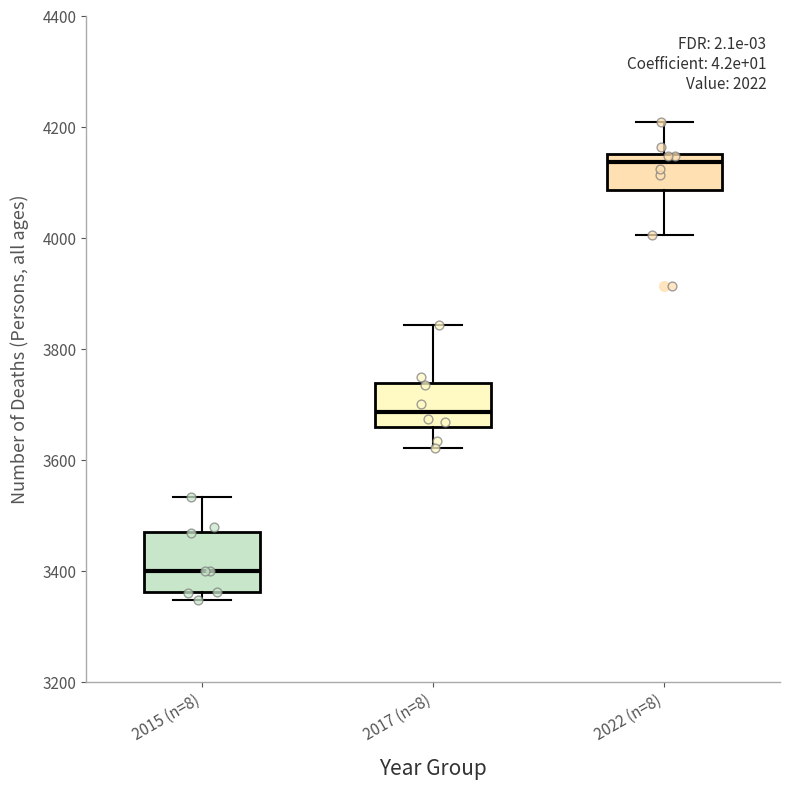

Reading left to right, transcribe this box plot: for each box, give where its median line is, the range the box spans, and where its two whiskers end, as read against the y-axis. The values are not printed on the chart, so give them approximately, as read against the axis.

2015 (n=8): median 3400, box 3360 to 3480, whiskers 3340 to 3540
2017 (n=8): median 3680, box 3660 to 3740, whiskers 3620 to 3840
2022 (n=8): median 4140, box 4080 to 4160, whiskers 4000 to 4200